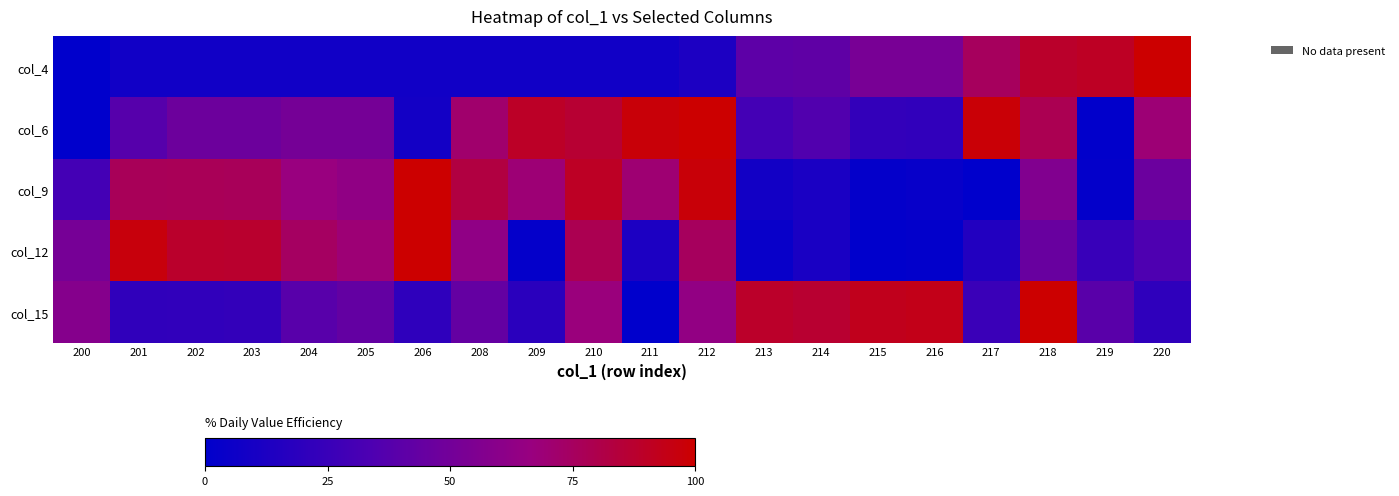

Count the number of categories in the chart.

20